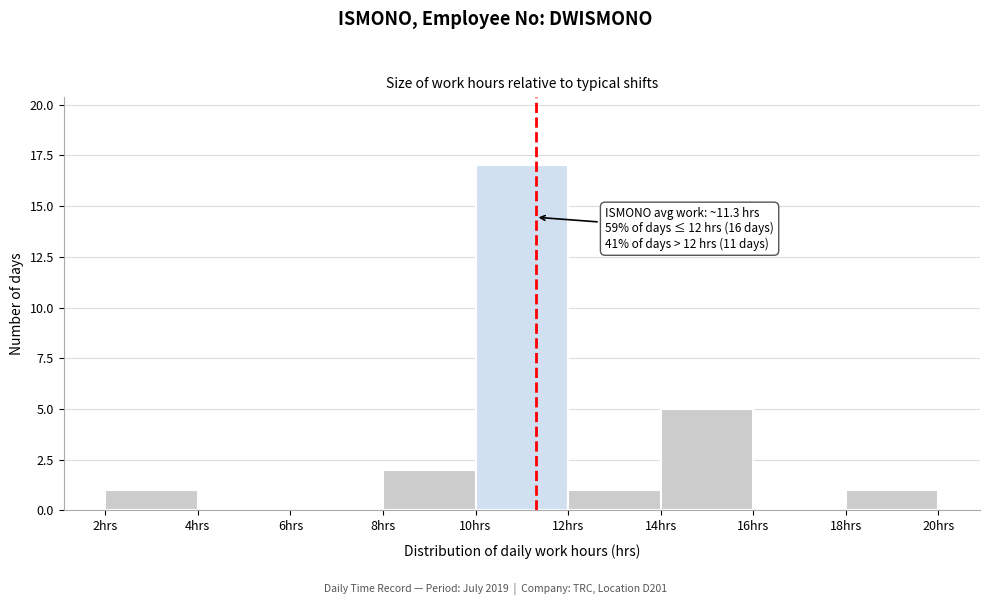

Over which range of the x-axis is the bar tallest?

10 to 12